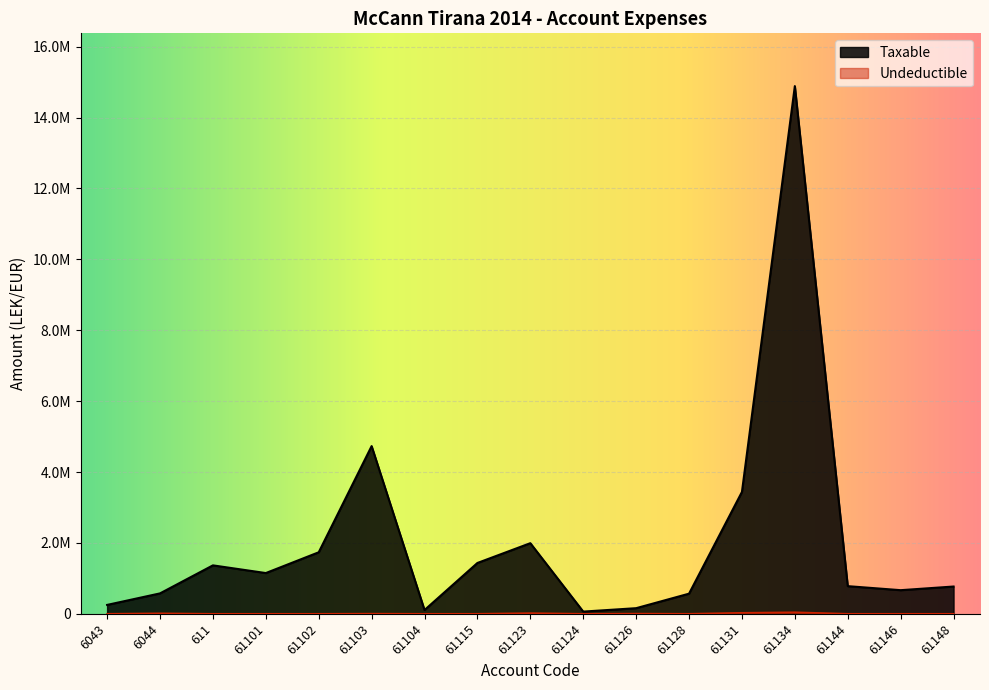

Is the value of Taxable at 6043 greater than the value of Undeductible at 61148?

Yes